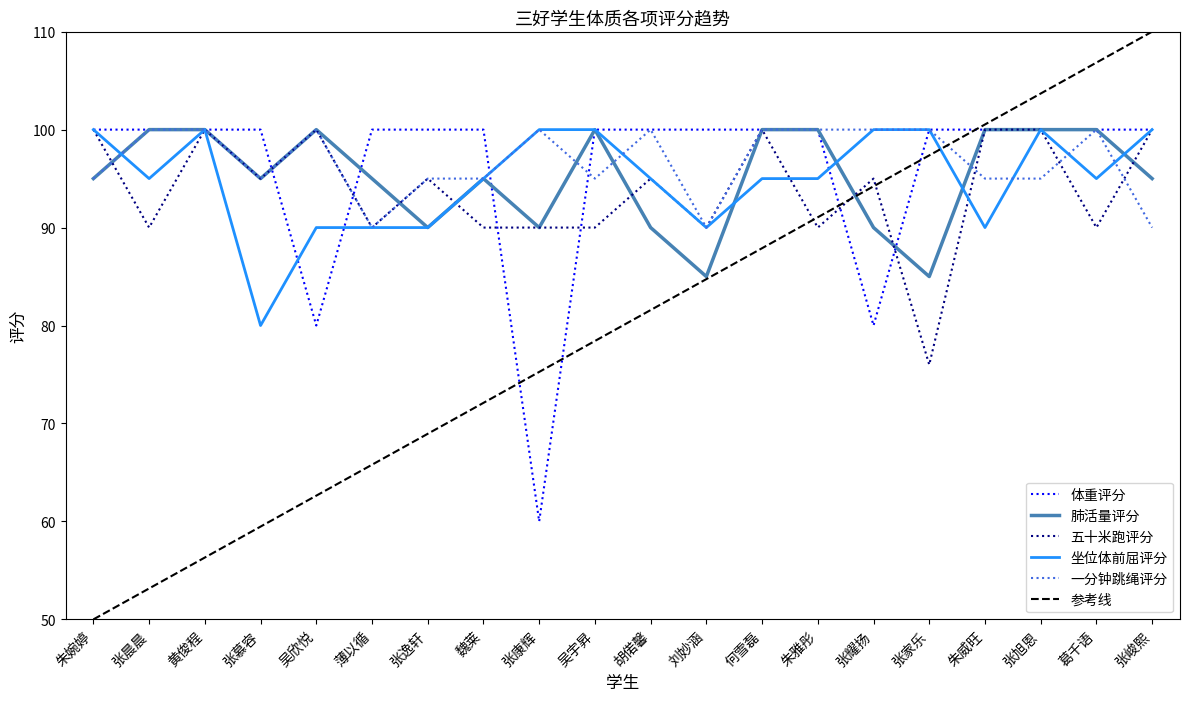

The value of 坐位体前屈评分 at 张旭恩 is 100. True or false?

True